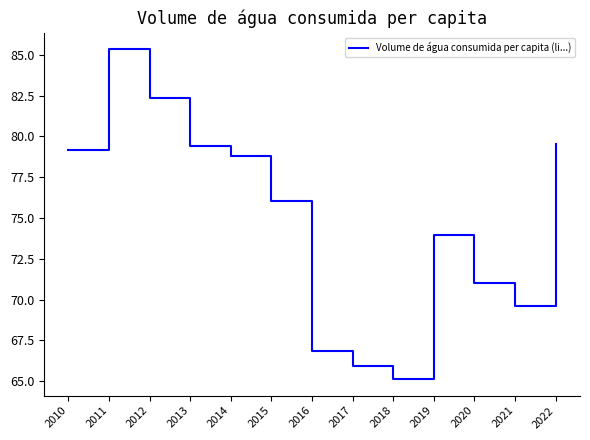

Between 2018 and 2019, which is larger?

2019